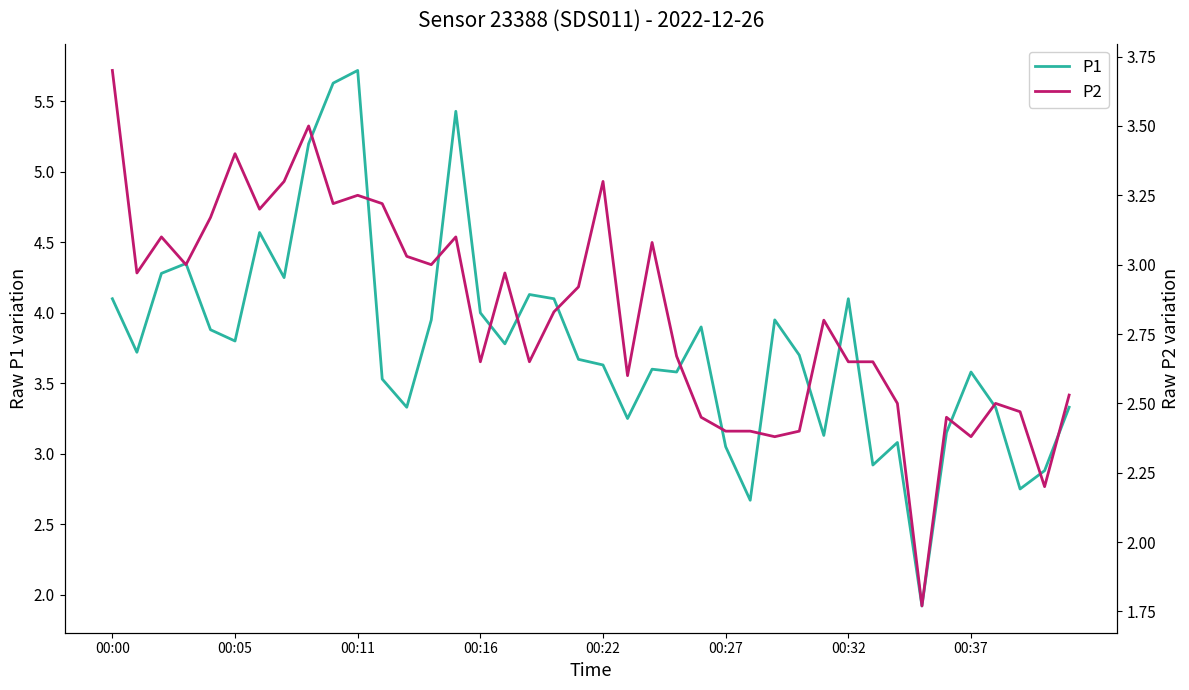

How many data points in P1 are less than 3?

5